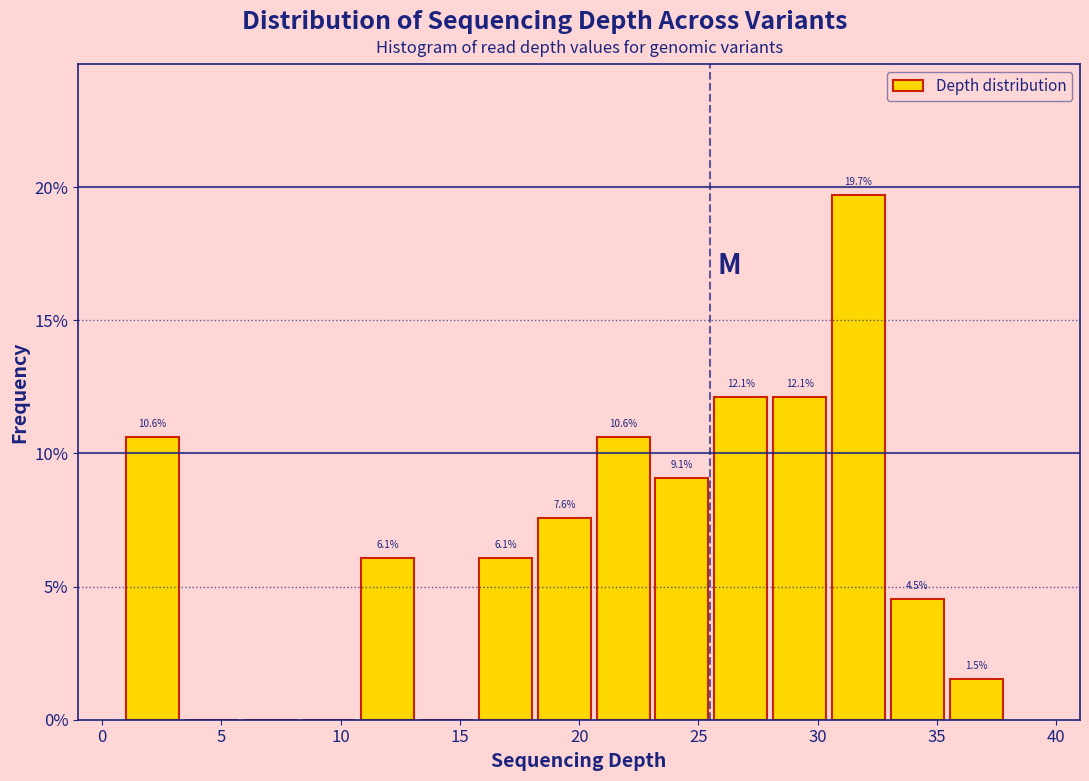

Which range on the x-axis has the tallest bar?

30.5 to 33.0